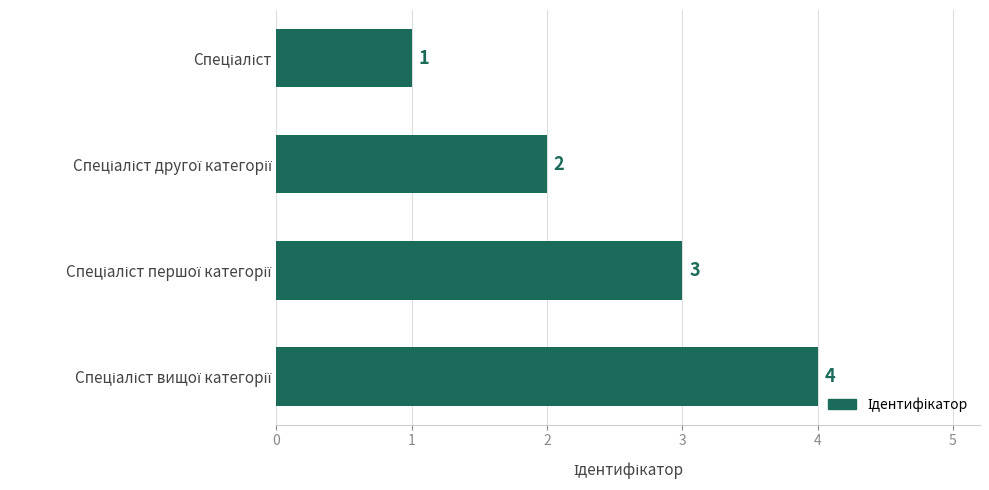

How many categories are shown in the chart?

4